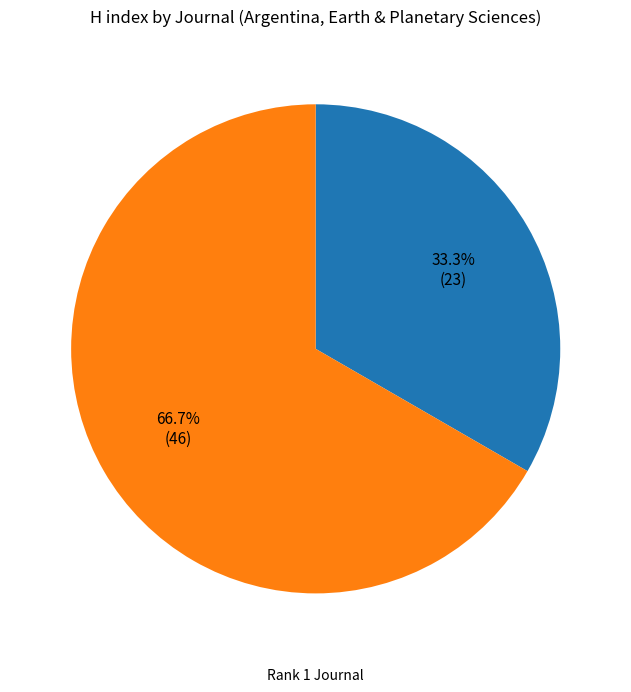

Does any single category account for the majority?

Yes